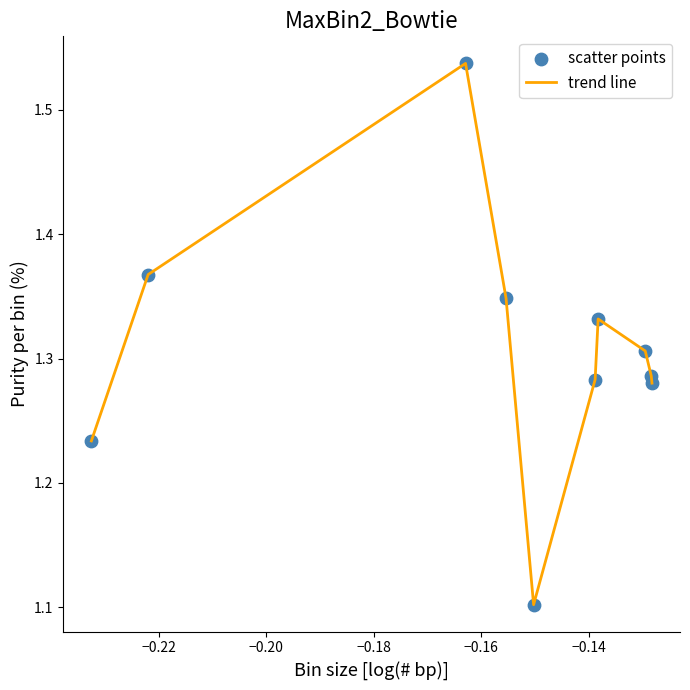

What is the smallest value displayed?

1.1